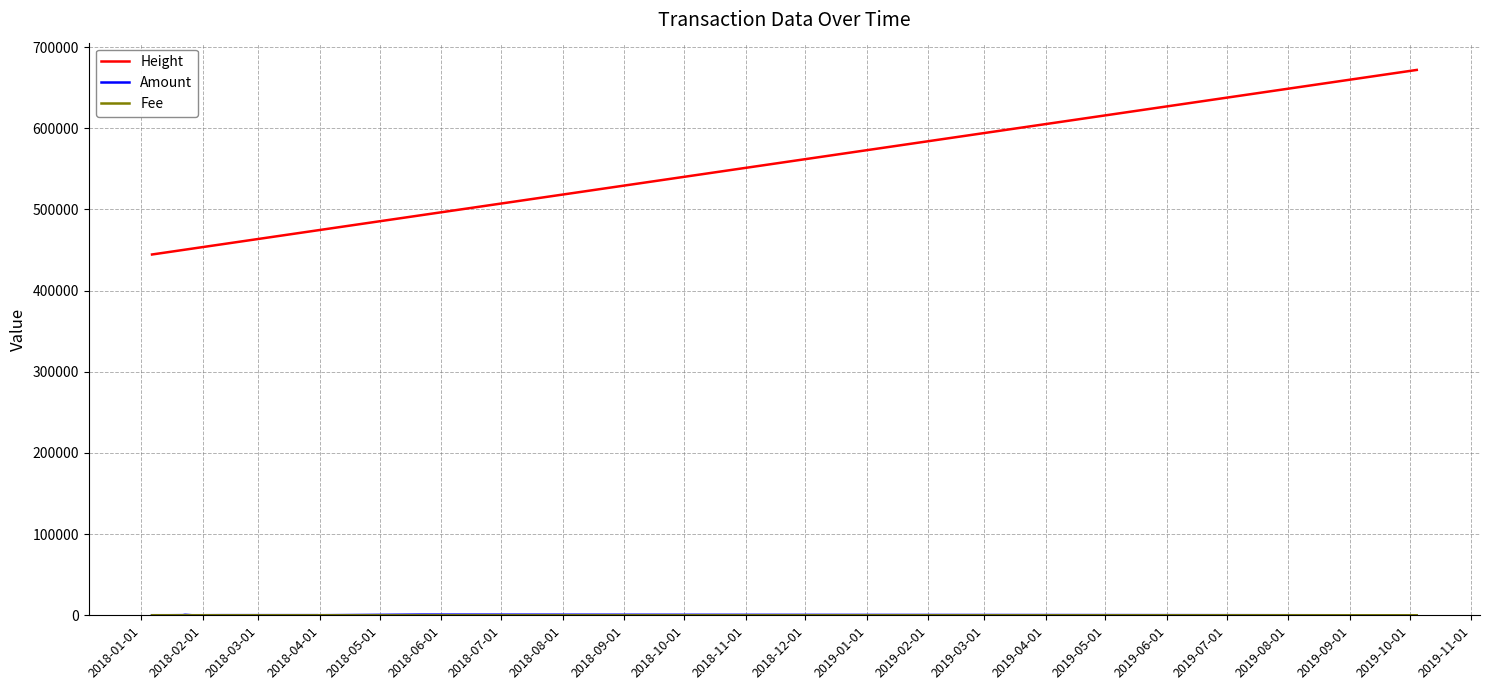

Which series has the largest total across all categories?

Height